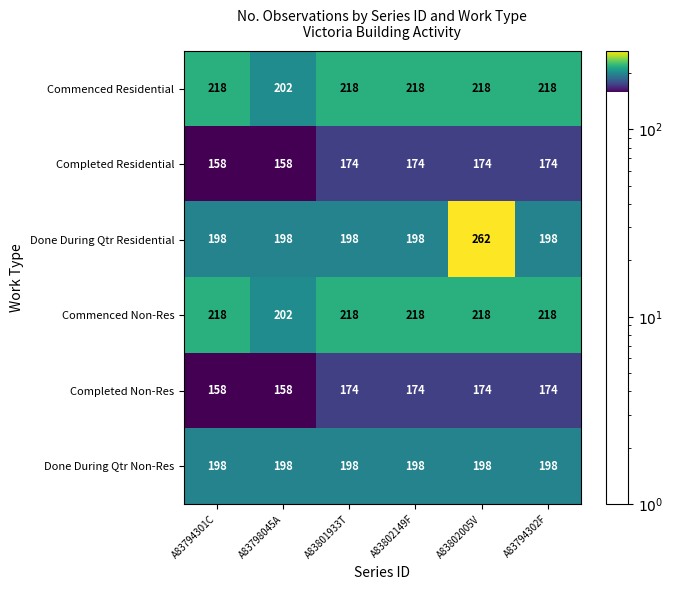

What is the sum of the Done During Qtr Non-Res values at A83798045A and A83794302F?

396